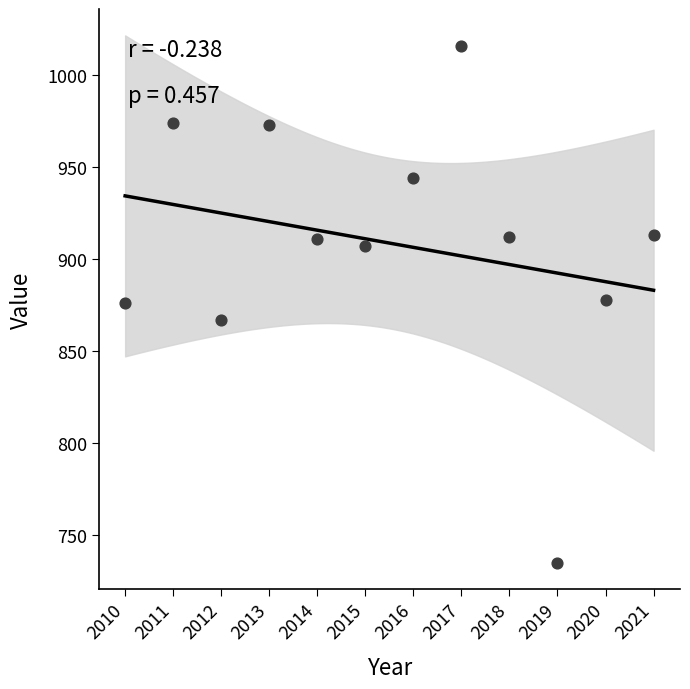

What is the average Y value?

909